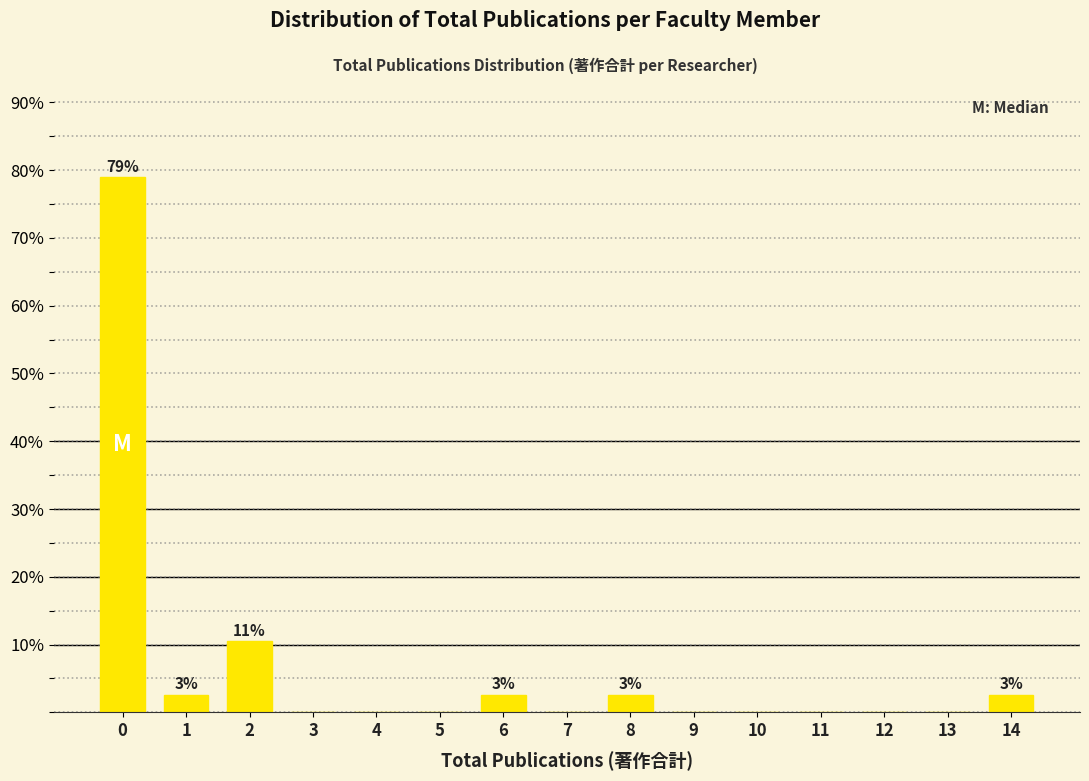

Reading left to right, list all the values displayed in this chart.

0=78.9	1=2.6	2=10.5	3=0.0	4=0.0	5=0.0	6=2.6	7=0.0	8=2.6	9=0.0	10=0.0	11=0.0	12=0.0	13=0.0	14=2.6